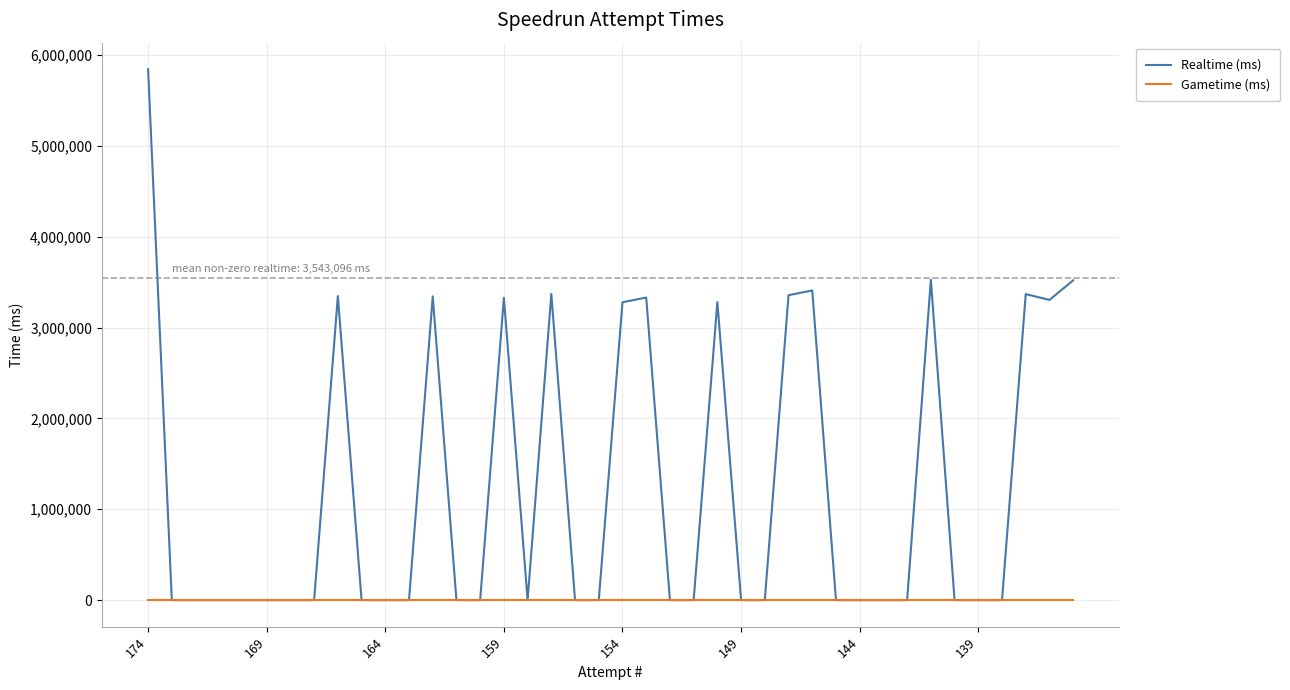

Which series has the widest spread of values?

Realtime (ms)